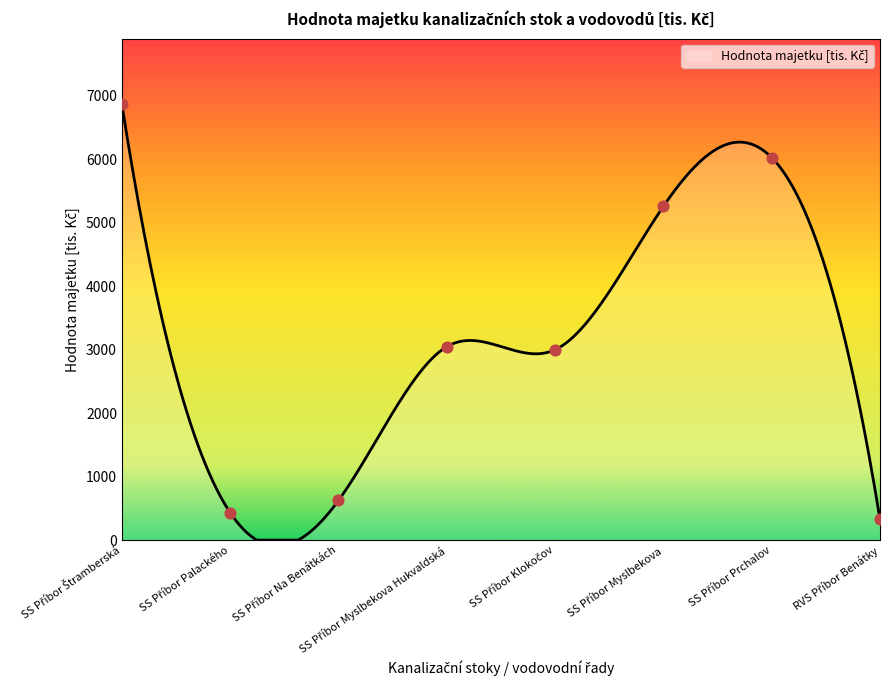

What is the difference between the maximum and minimum values?

6866.5